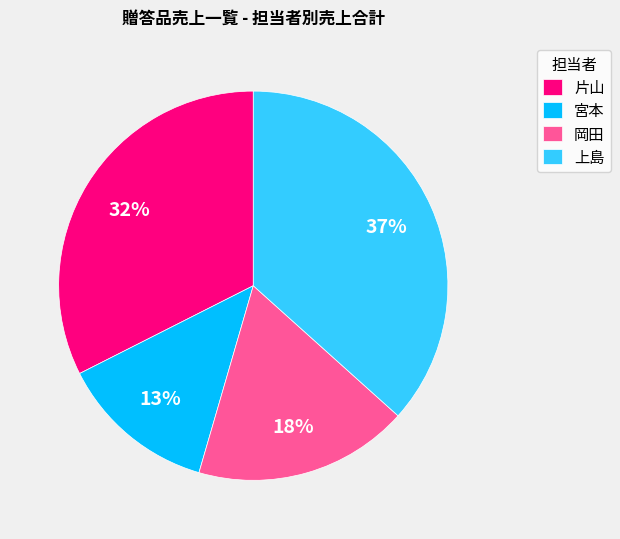

Does 宮本 account for over 50% of the chart?

No